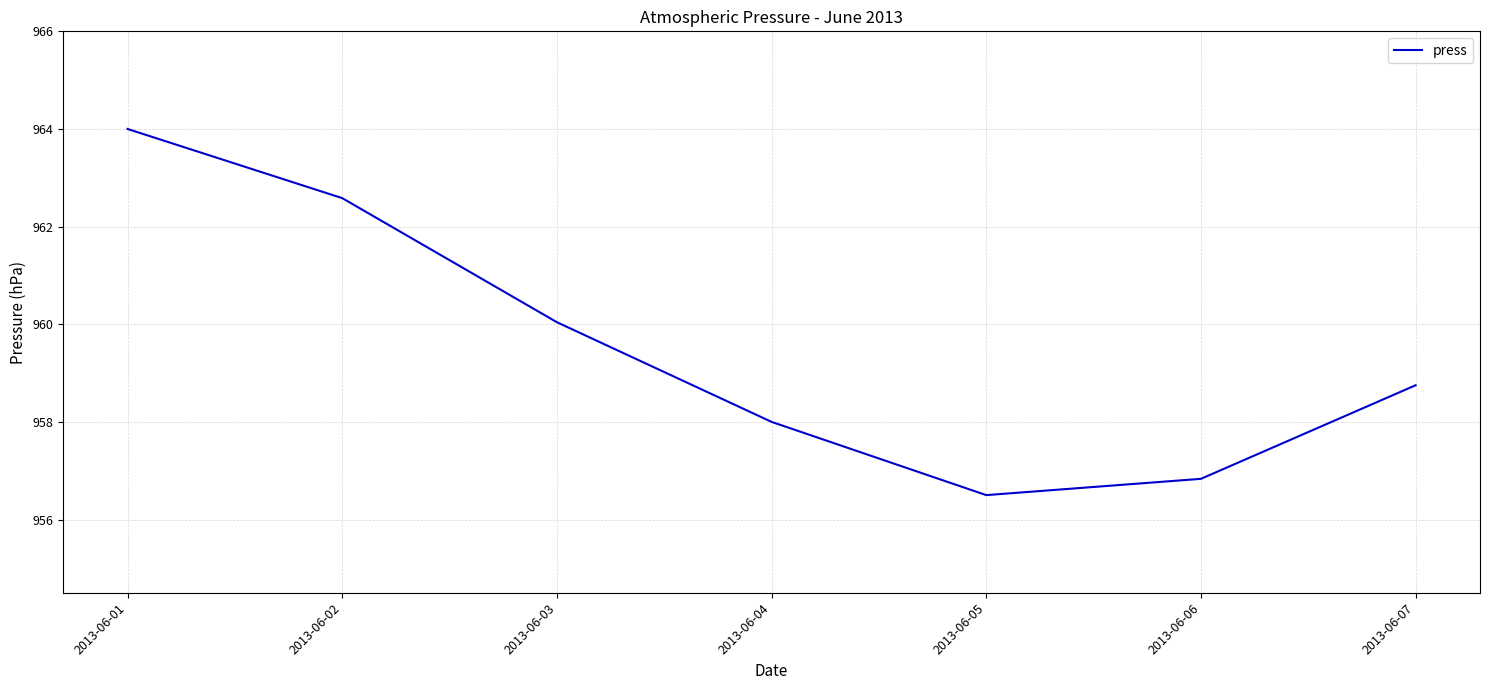

What is the sum of all values?

6716.7